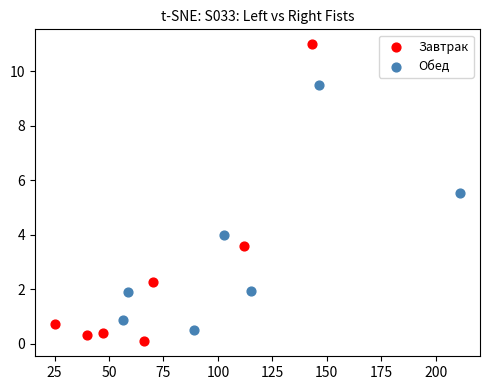

What are all the series names shown in the legend?

Завтрак, Обед